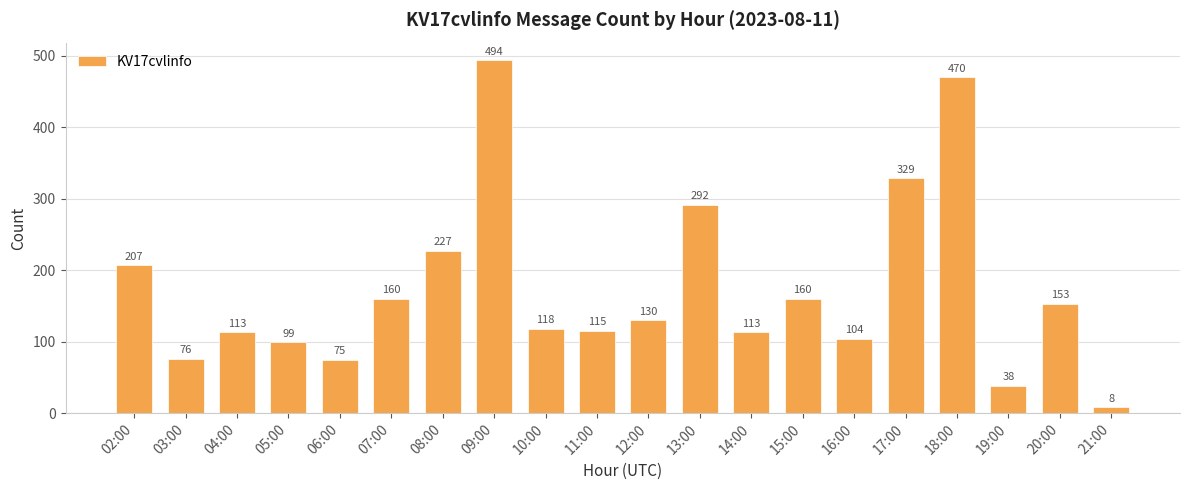

What is the label of the 1st bar from the left?

02:00